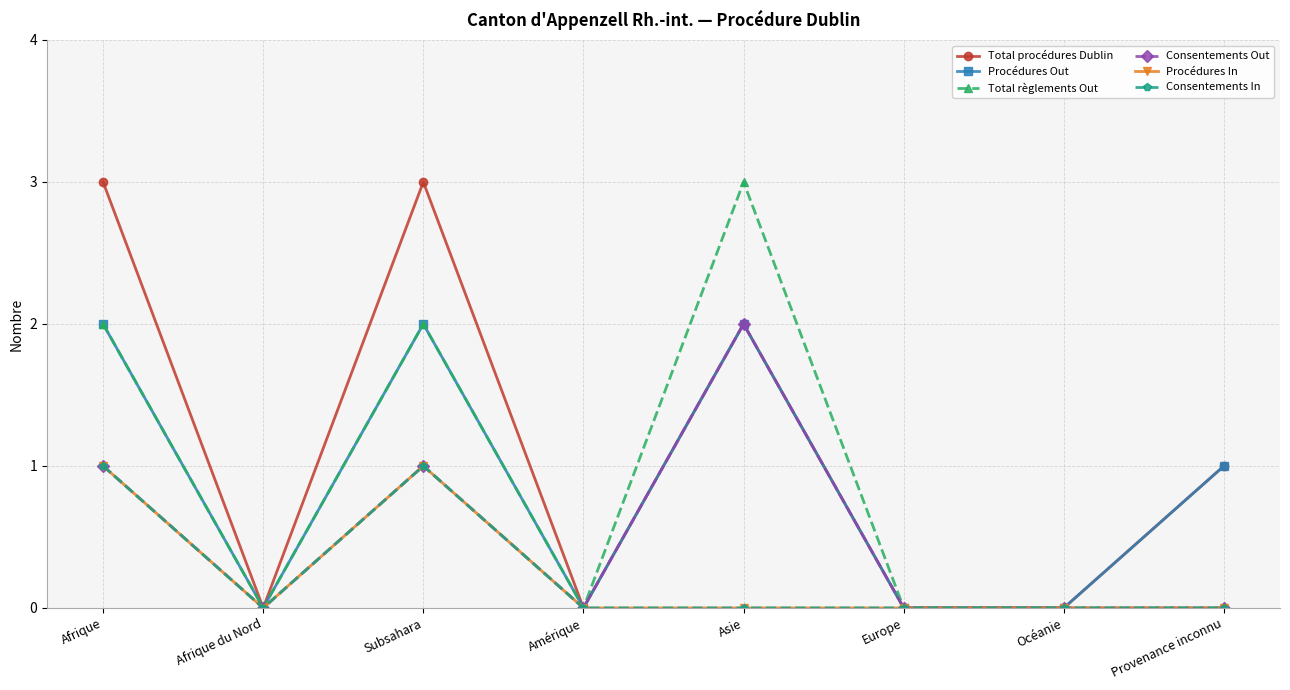

Is this an area chart (filled region under the line)?

No